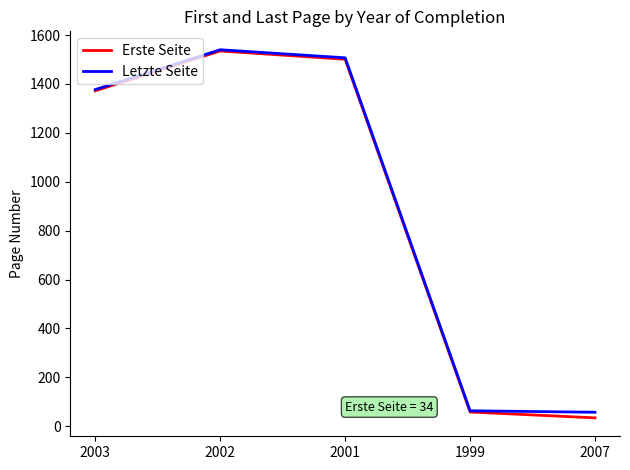

At which category is the sum across all series the highest?

2002